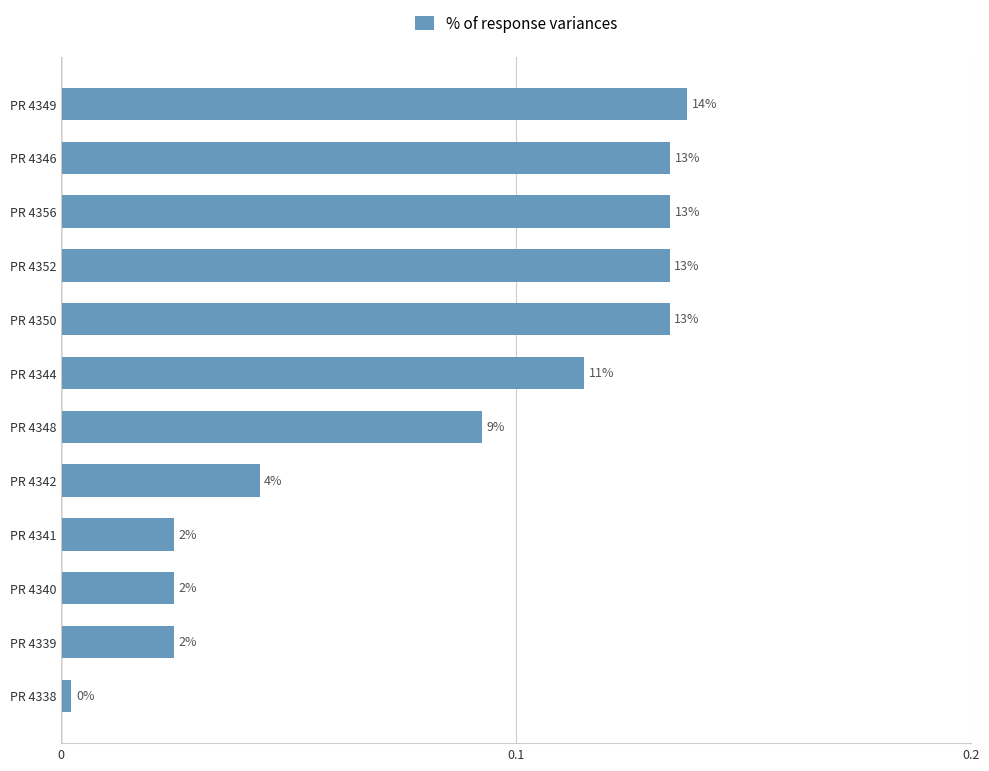

What is the difference between the maximum and minimum values?

0.1